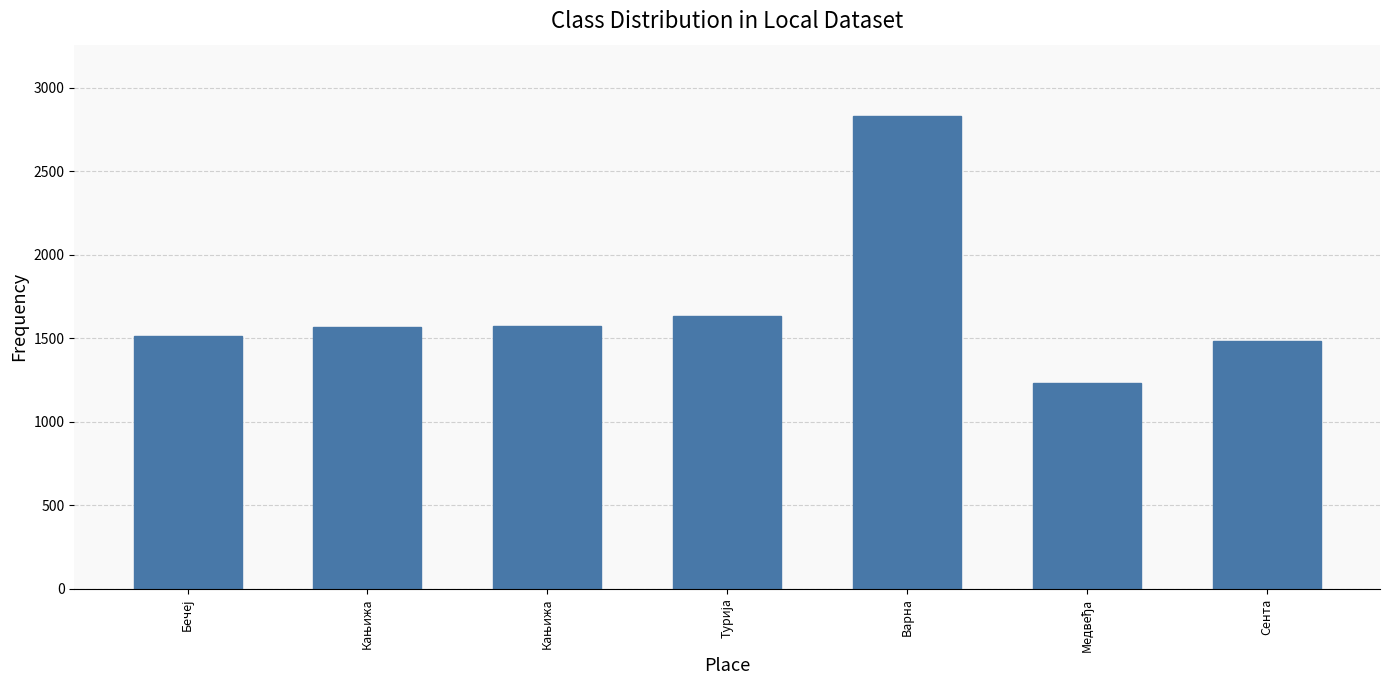

Is it true that the value at Турија is 1633?

True